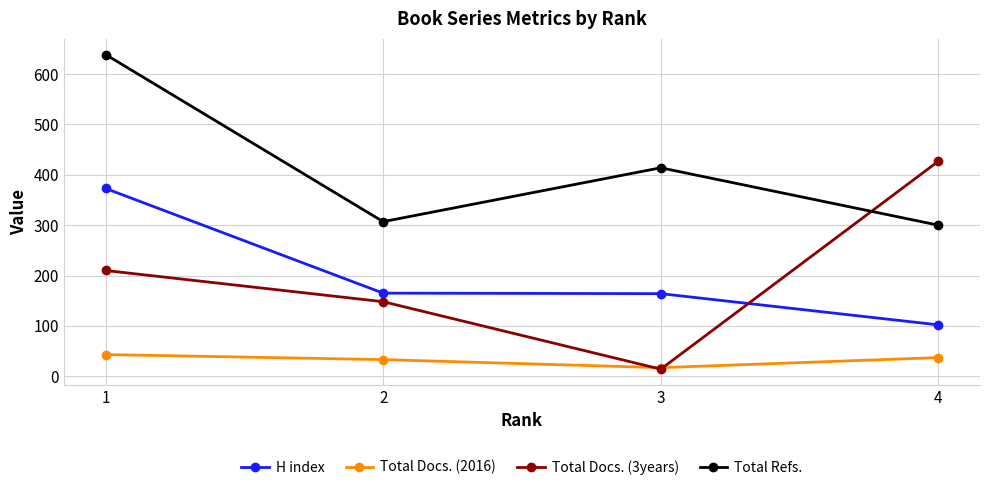

What is the highest value of the Total Docs. (3years) series?

427